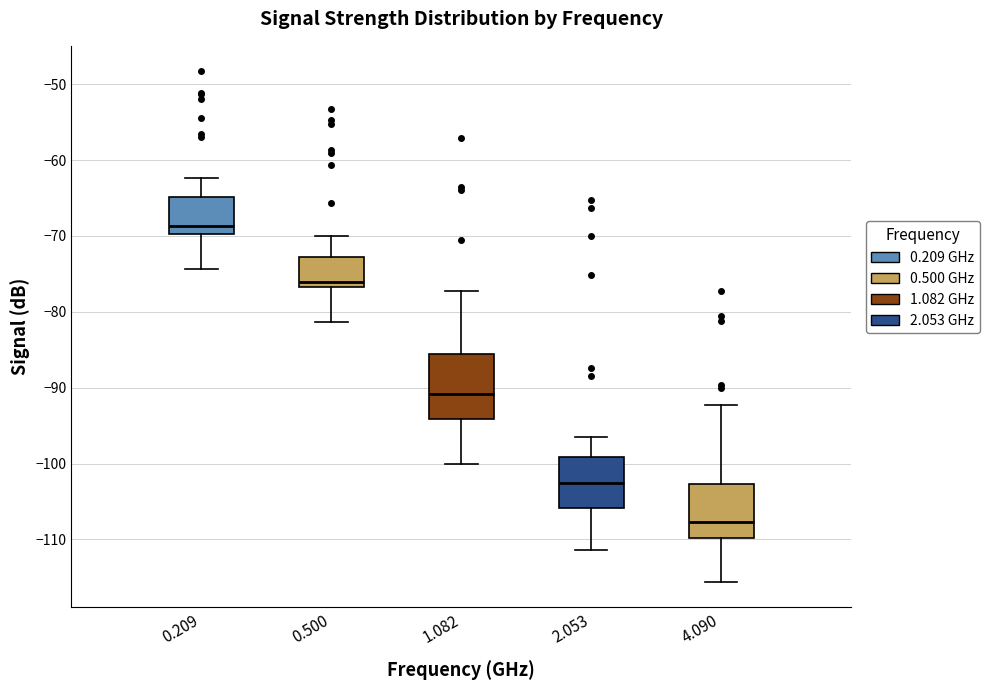

Which box's median line is the highest?

0.209